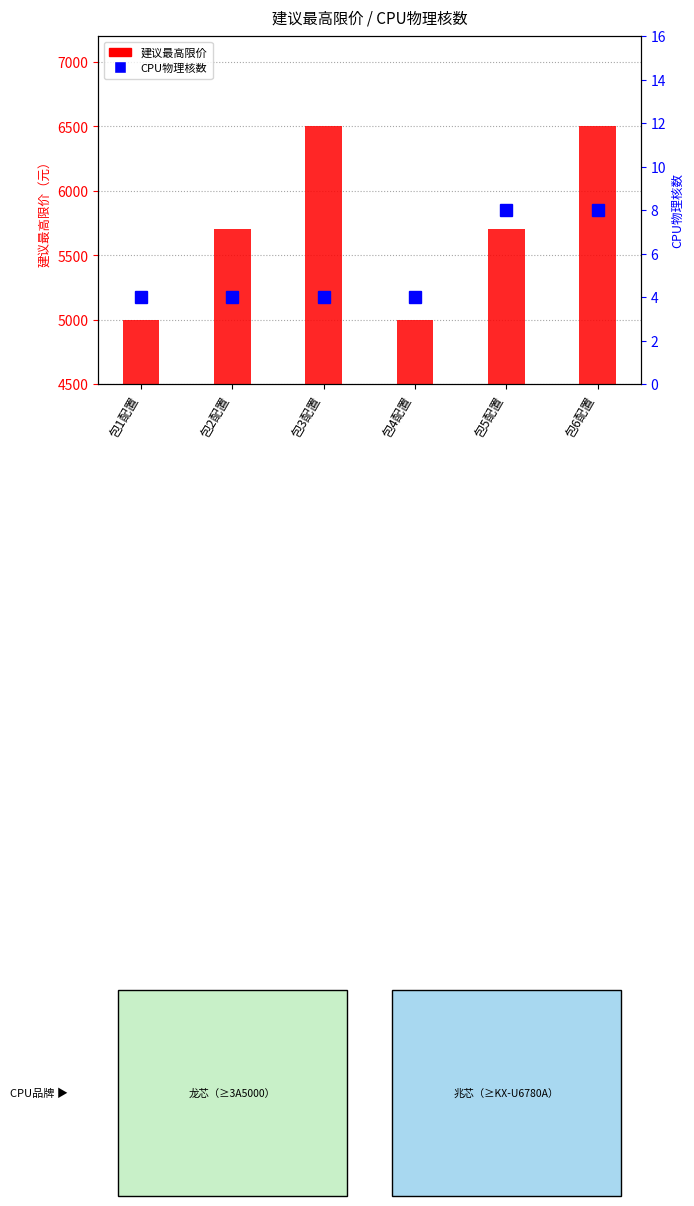

Where does the data first go above 5700?

包3配置